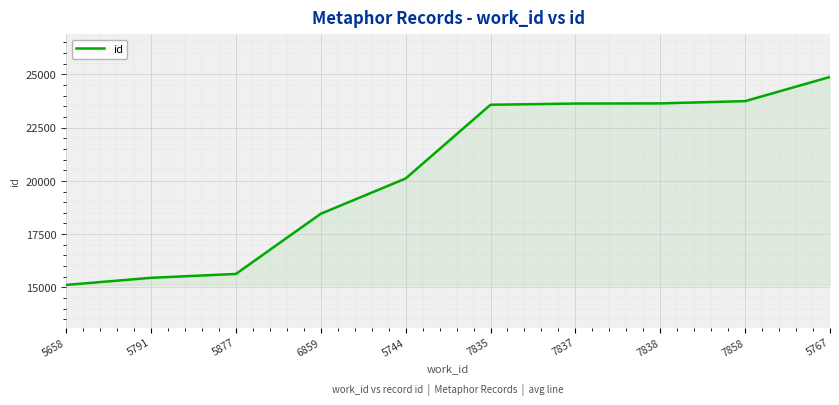

Is it true that the value at 5658 is 7943?

False